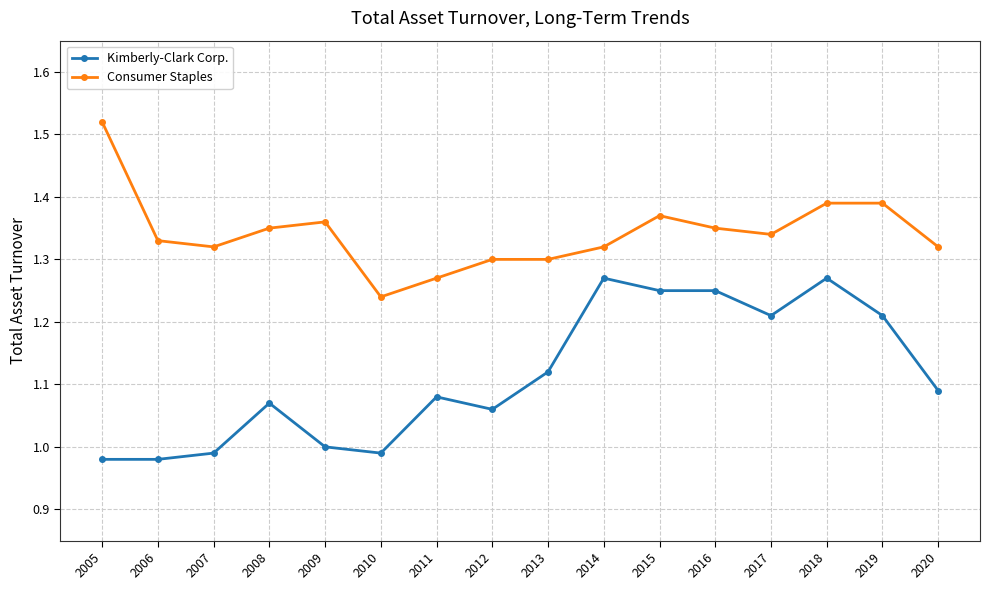

True or false: Kimberly-Clark Corp. and Consumer Staples intersect in this chart.

False